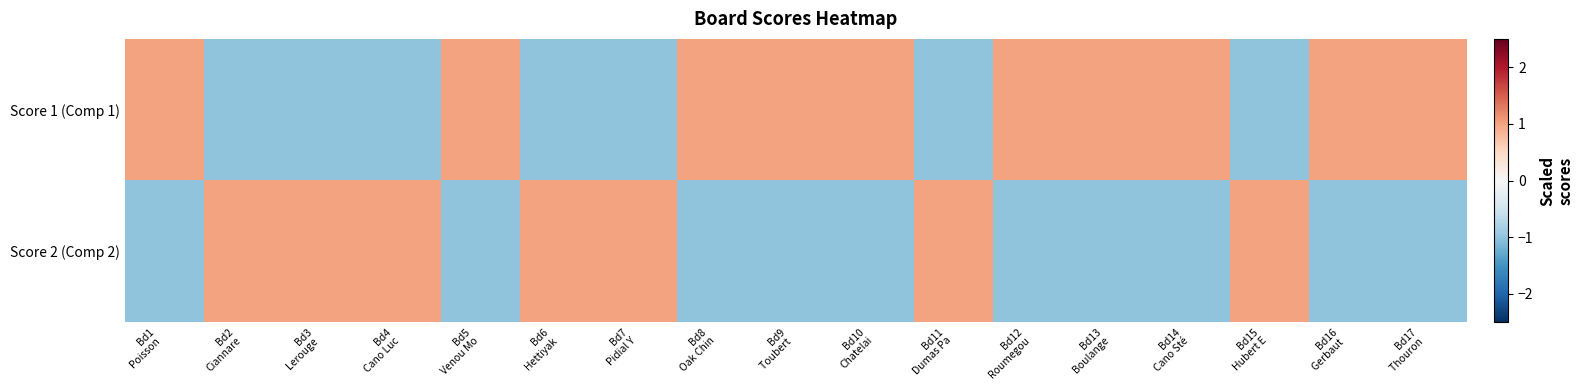

How many categories are shown in the chart?

17